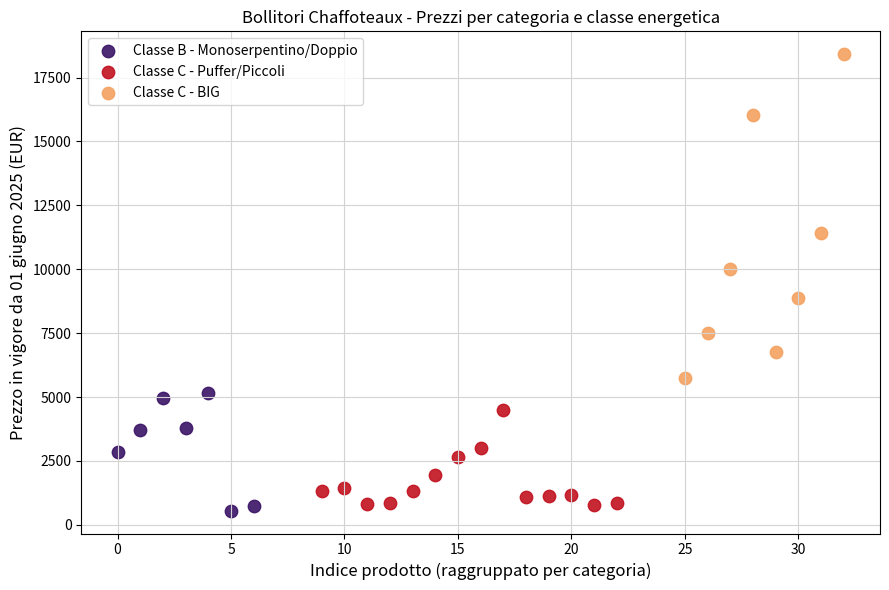

Which series reaches the maximum Y coordinate?

Classe C - BIG